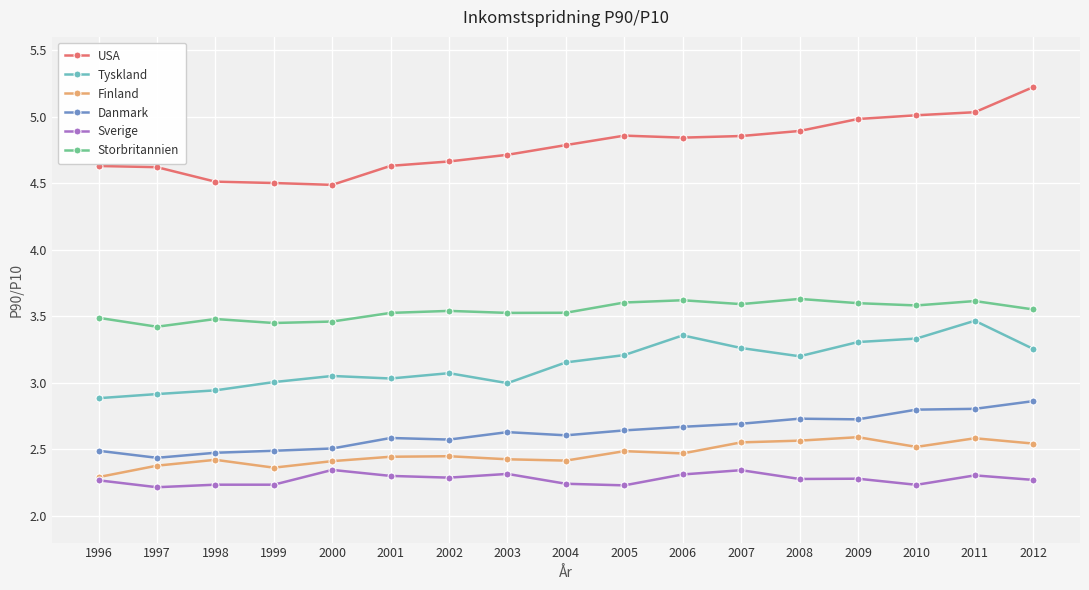

What is the greatest value displayed?

5.2